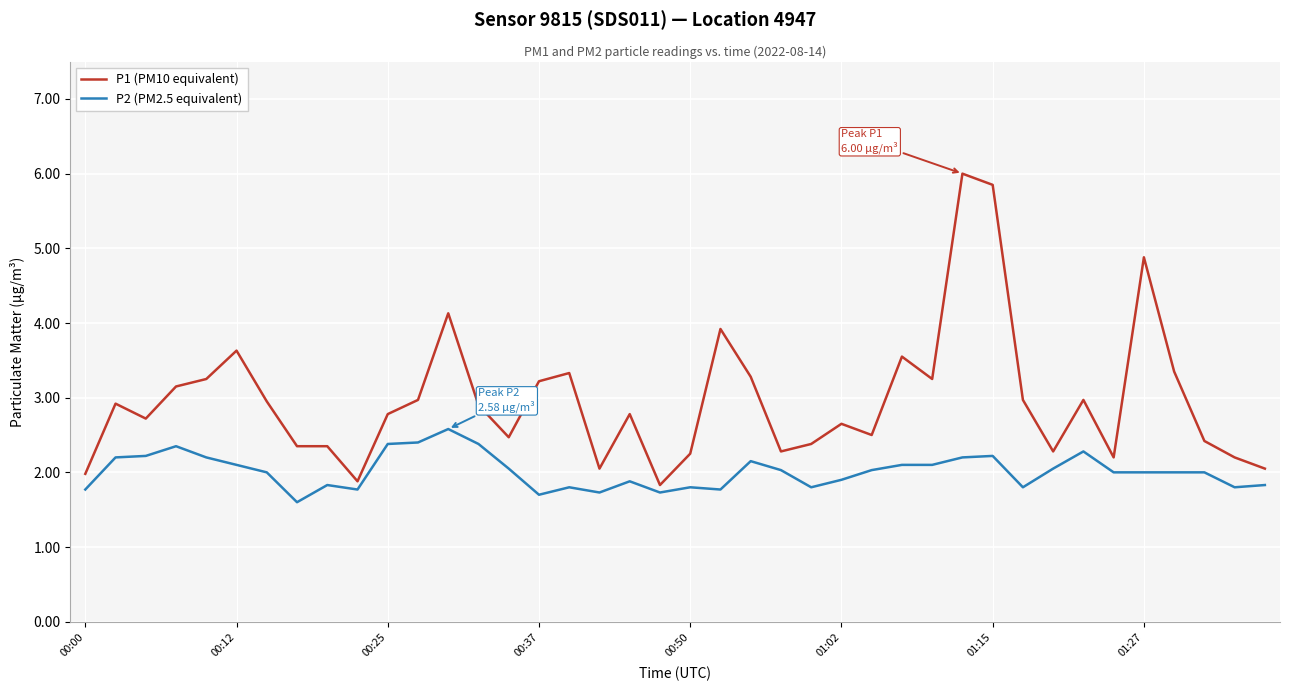

What is the minimum value shown in the chart?

1.6